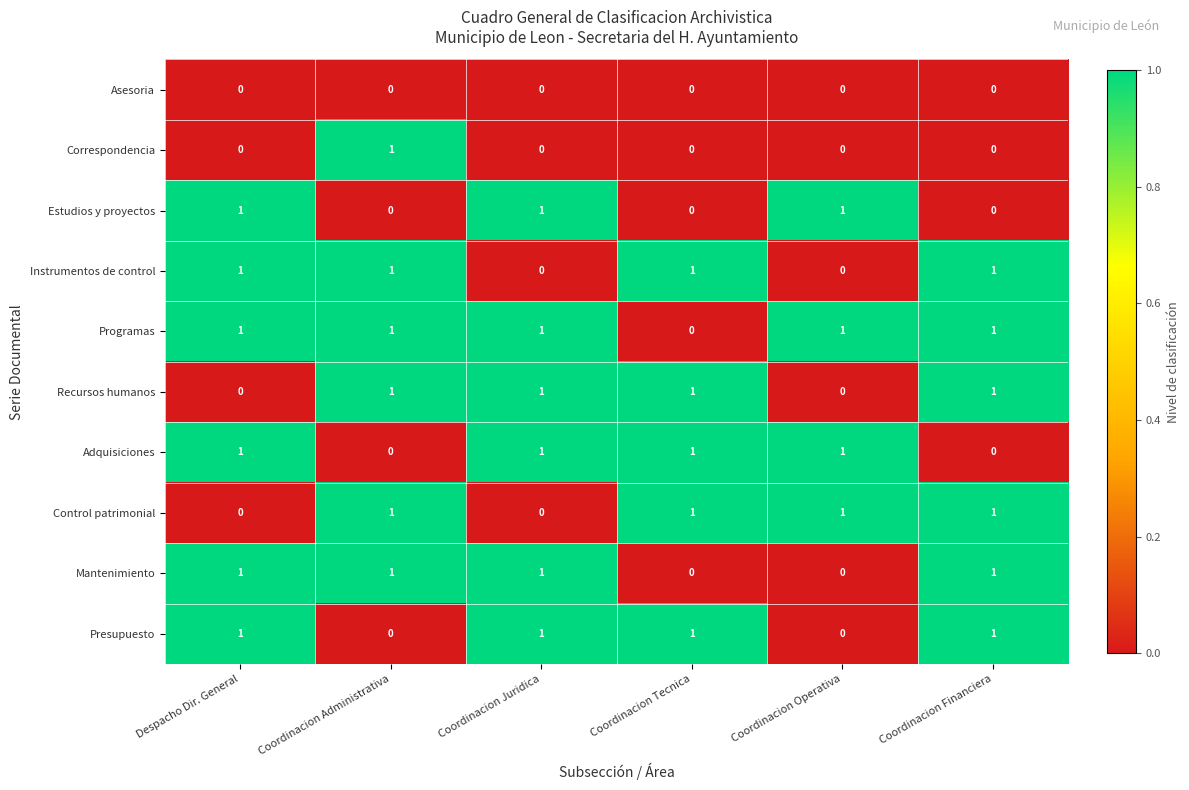

The value of Instrumentos de control at Coordinacion Administrativa is 1. True or false?

True